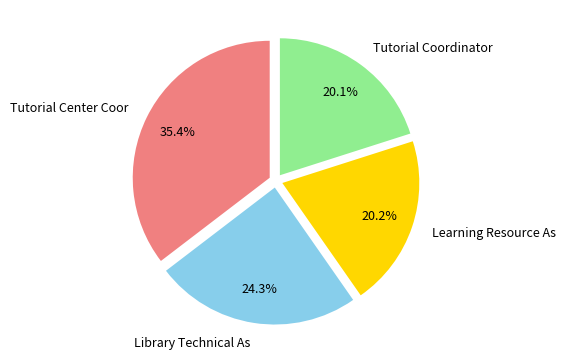

What percentage is NOT represented by Library Technical As?

75.7%